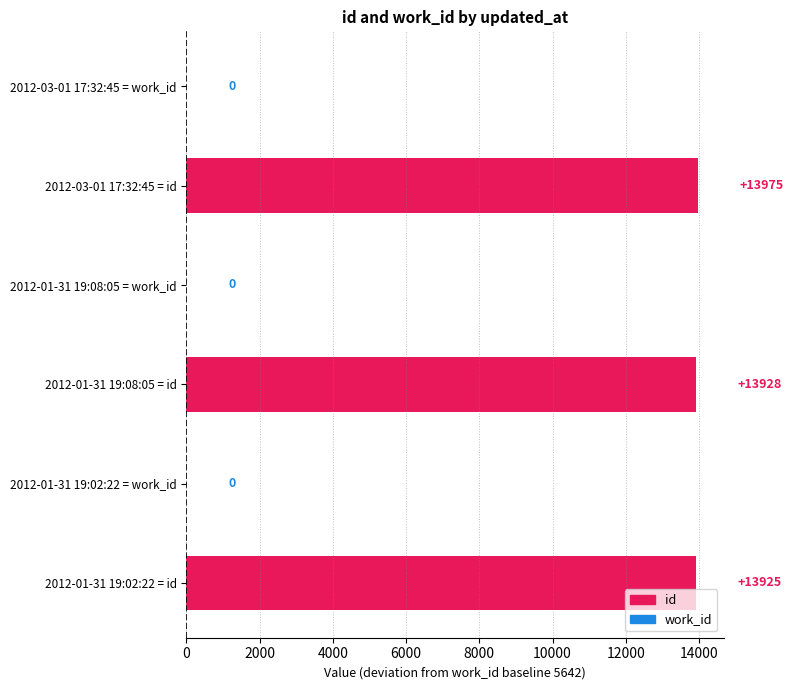

Are the bars horizontal?

Yes